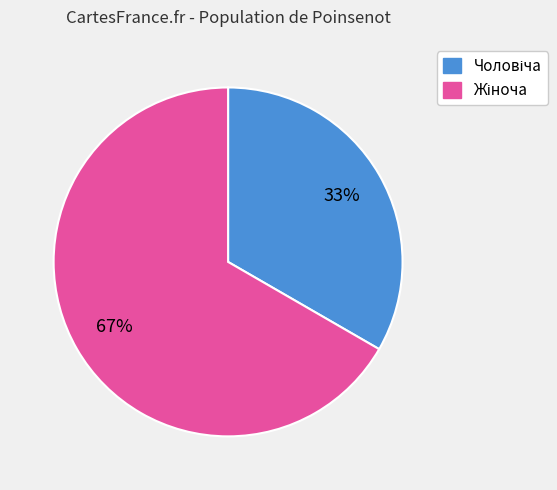

Does any single category account for the majority?

Yes